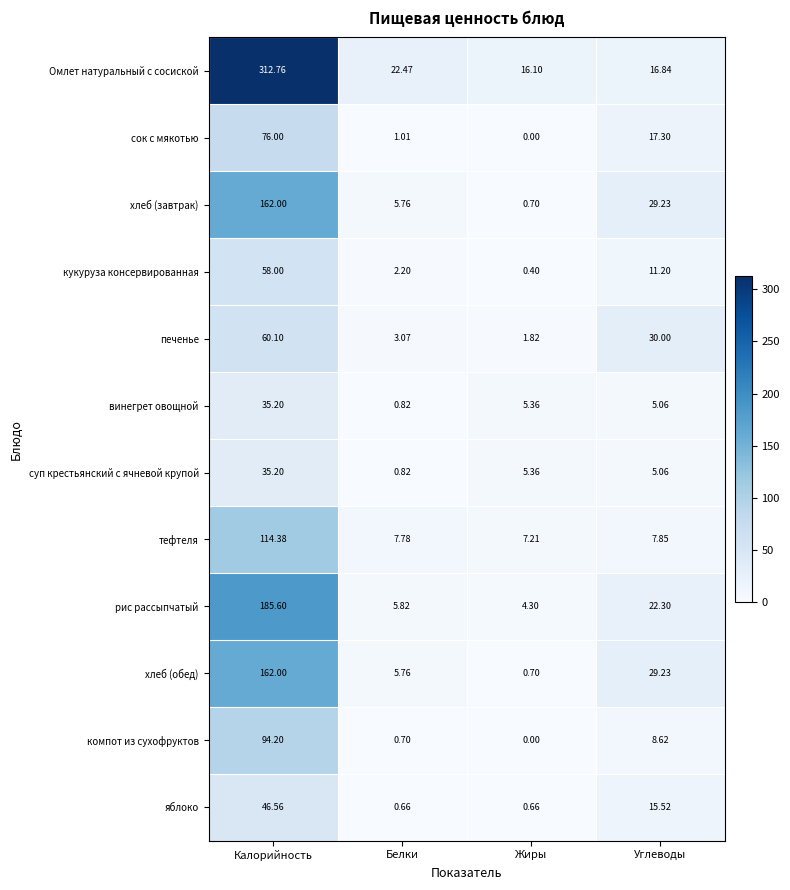

Is the value of хлеб (обед) at Углеводы greater than the value of печенье at Белки?

Yes